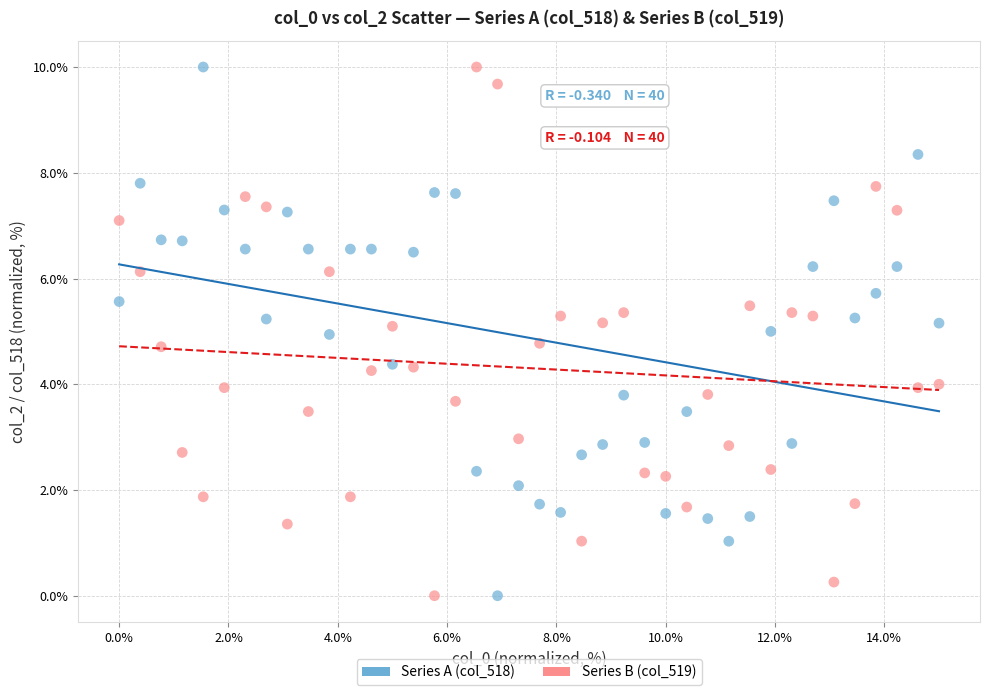

Across all data points, what is the range of Y values (max minus min)?

10.0